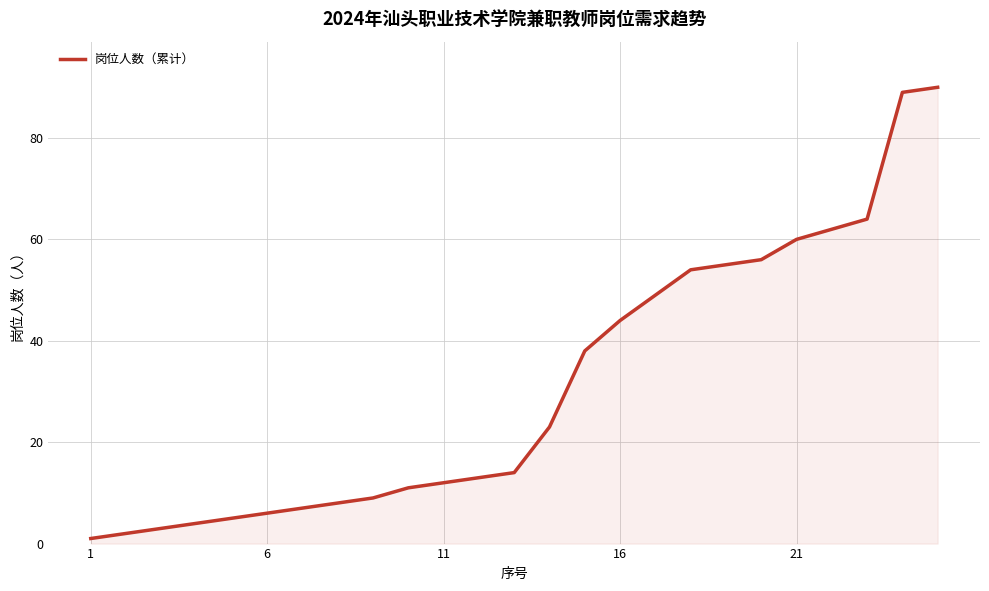

What is the maximum value shown in the chart?

90